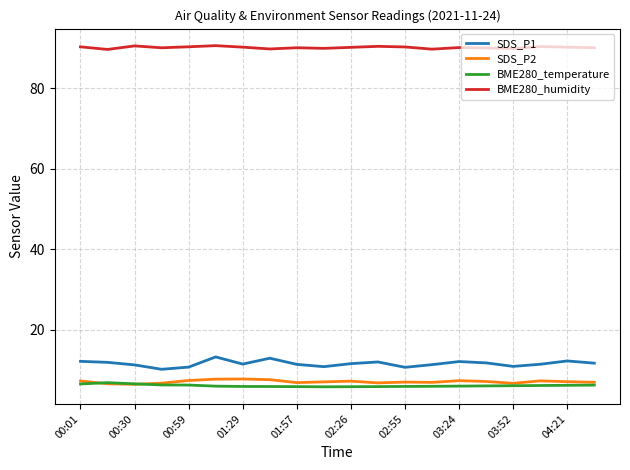

What is the greatest value displayed?

90.6